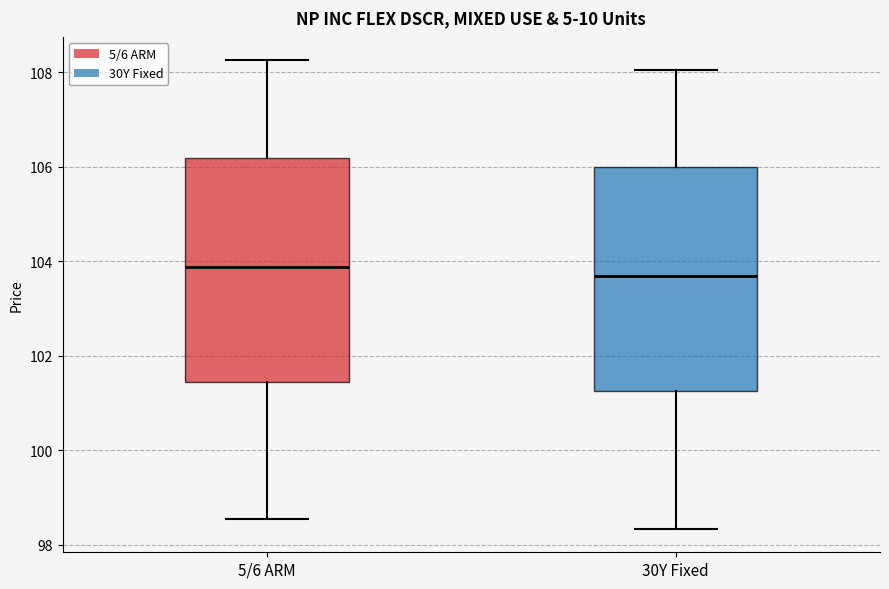

Which box's median line is the lowest?

30Y Fixed